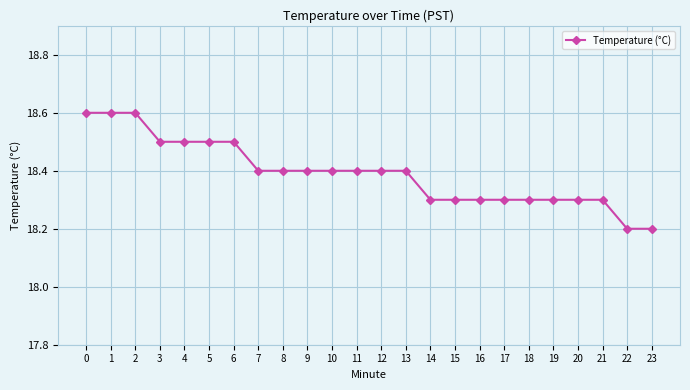

What is the difference between the values at 20 and 7?

0.1